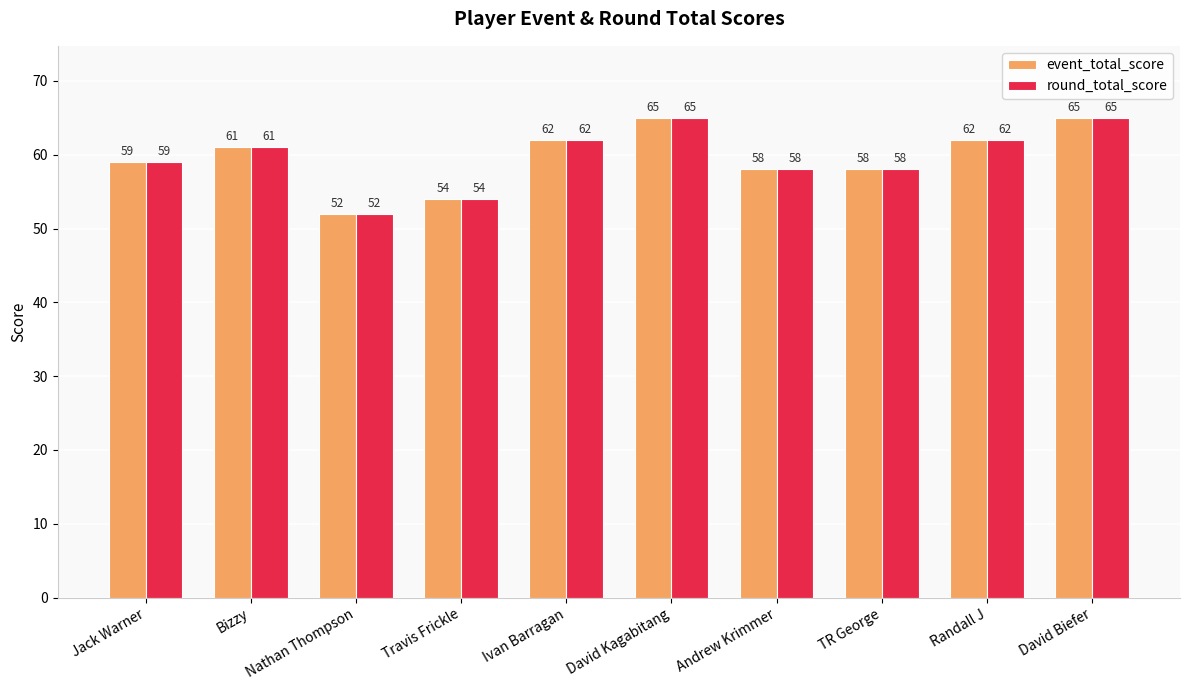

At how many categories does at least one series exceed 56?

8